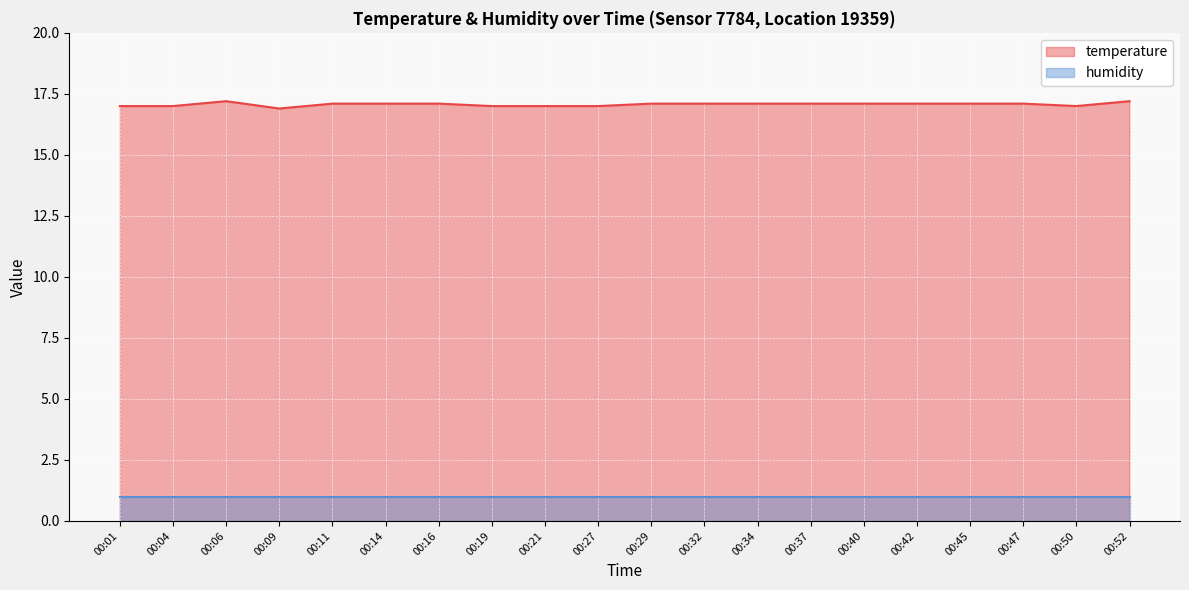

Which has a higher value, 00:27 or 00:37?

00:37